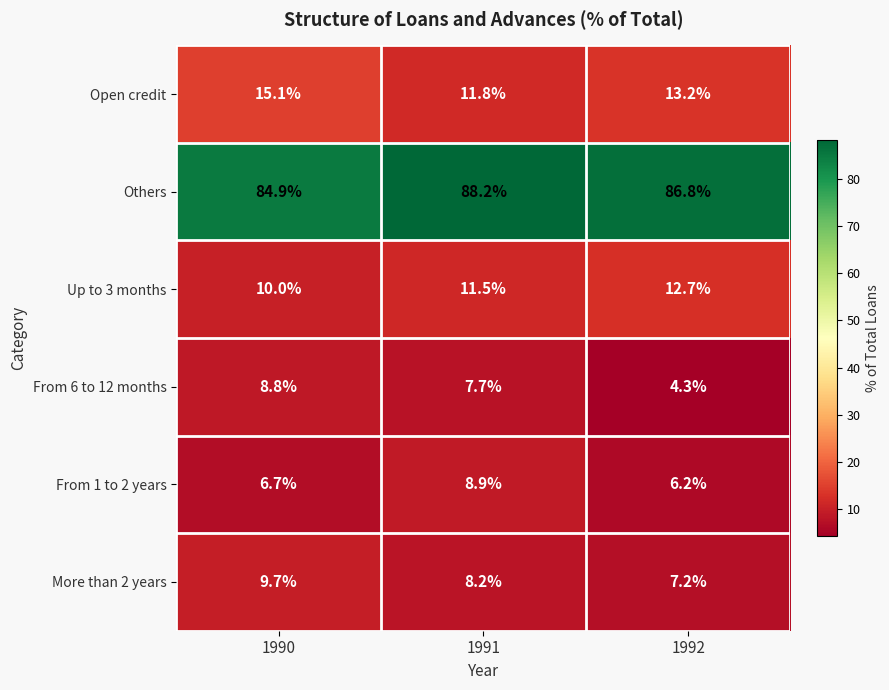

How many data points in Others are less than 86?

1